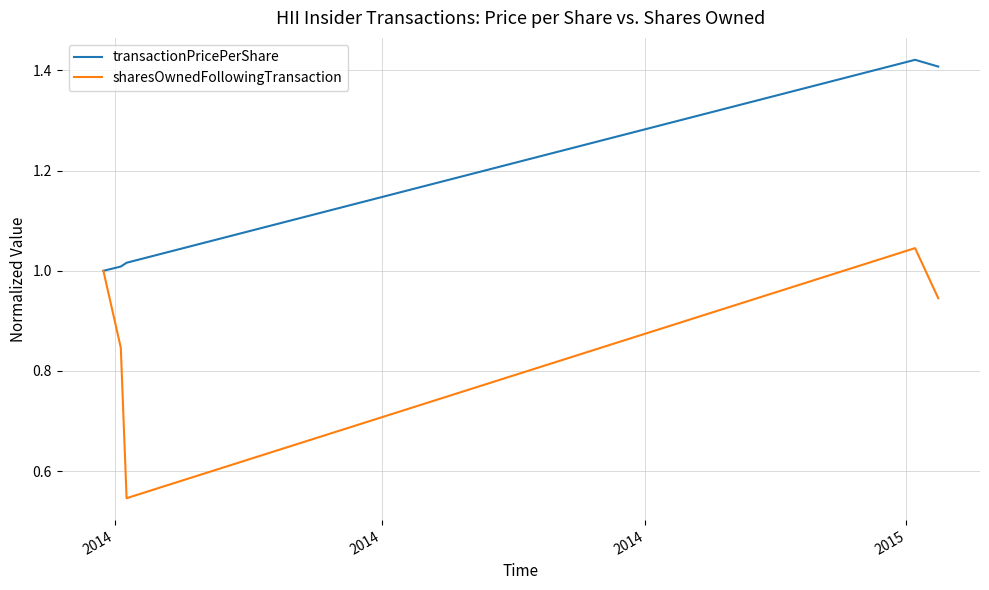

What is the difference between the maximum and minimum values in the transactionPricePerShare series?

0.4